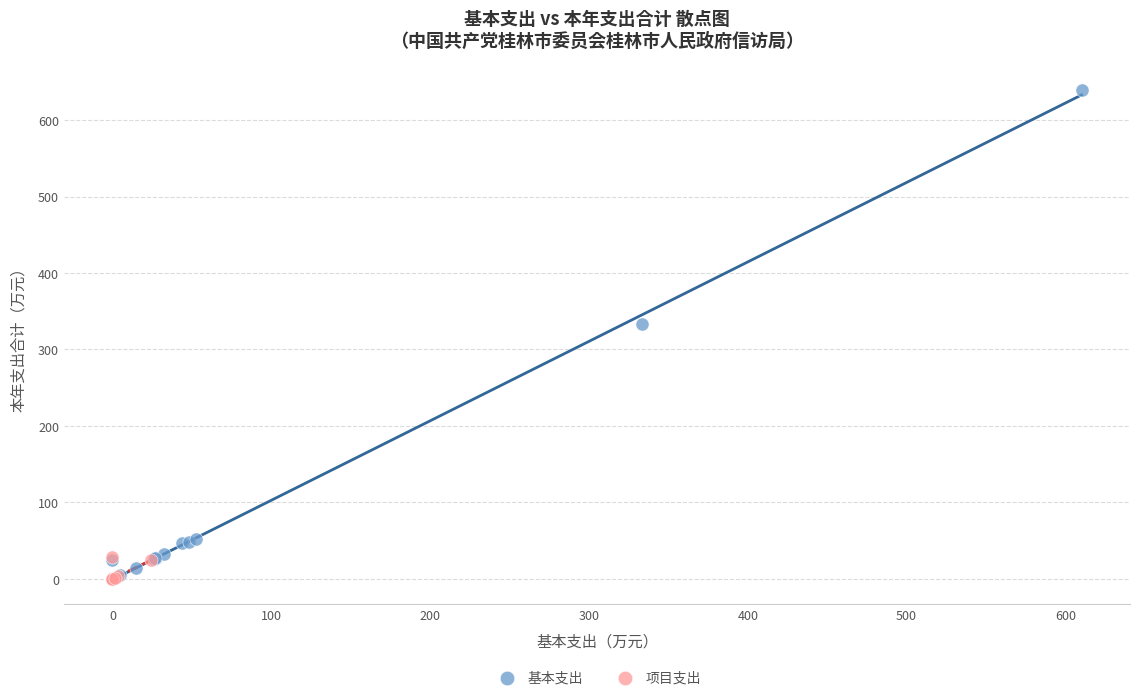

Which series reaches the maximum Y coordinate?

基本支出